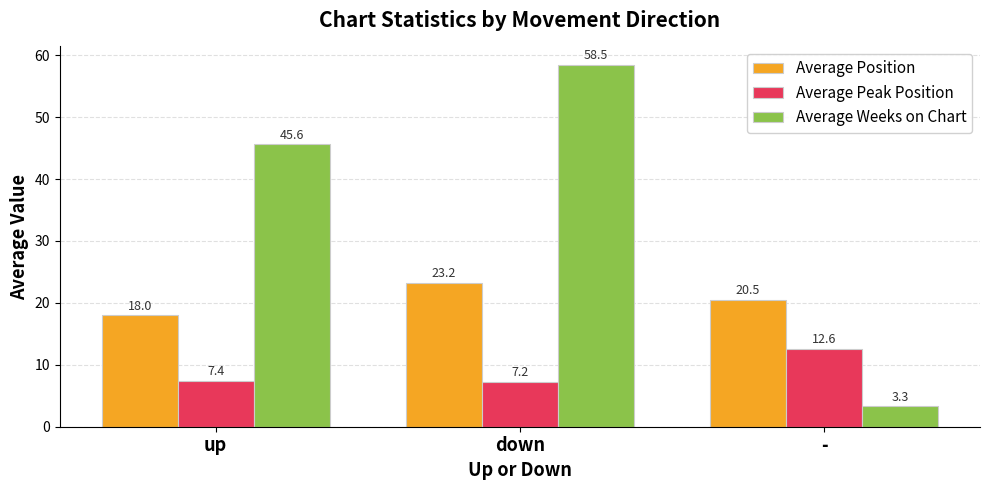

List the series in order of their peak value, lowest first.

Average Peak Position, Average Position, Average Weeks on Chart